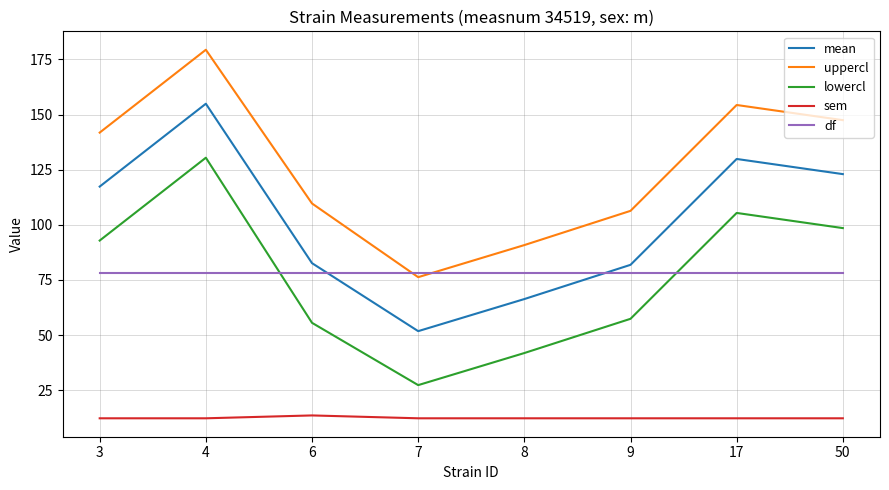

True or false: lowercl has a value of 41.9 at 8.

True